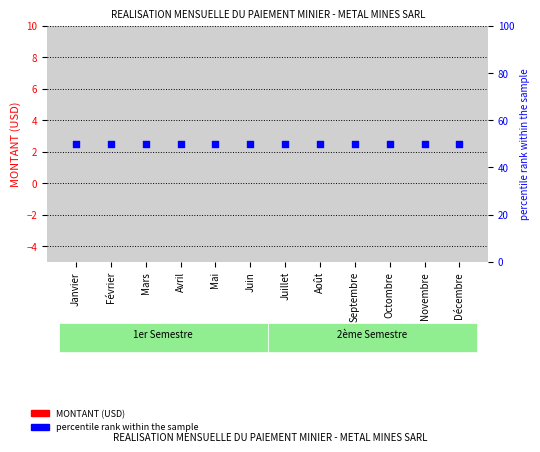

Which series contains the lowest Y value?

MONTANT (USD)